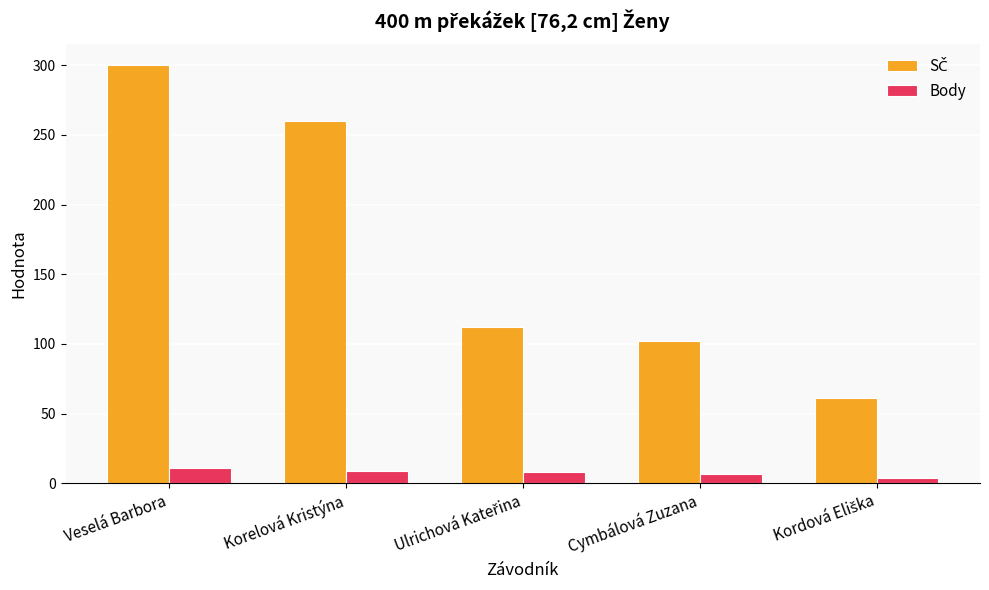

What is the spread (max minus min) of values at Cymbálová Zuzana?

95.0